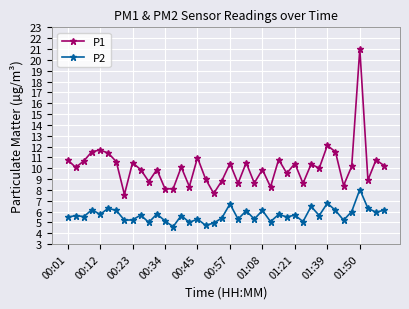

How many lines are shown in the chart?

2